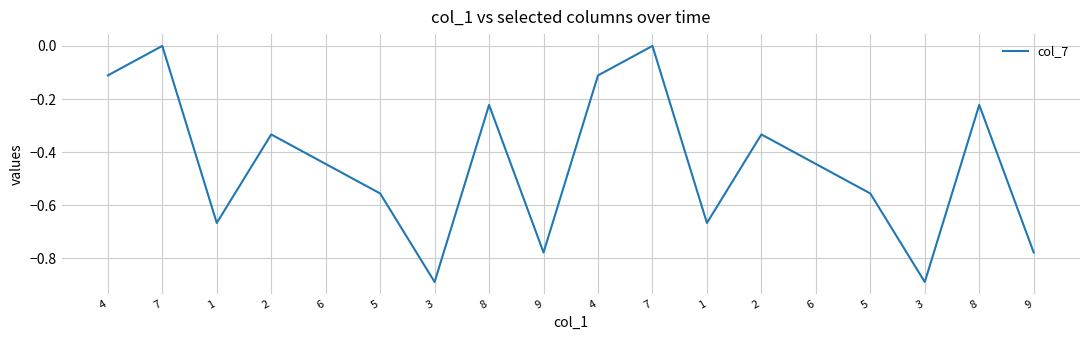

True or false: there are more than 2 points higher than both neighbors.

True